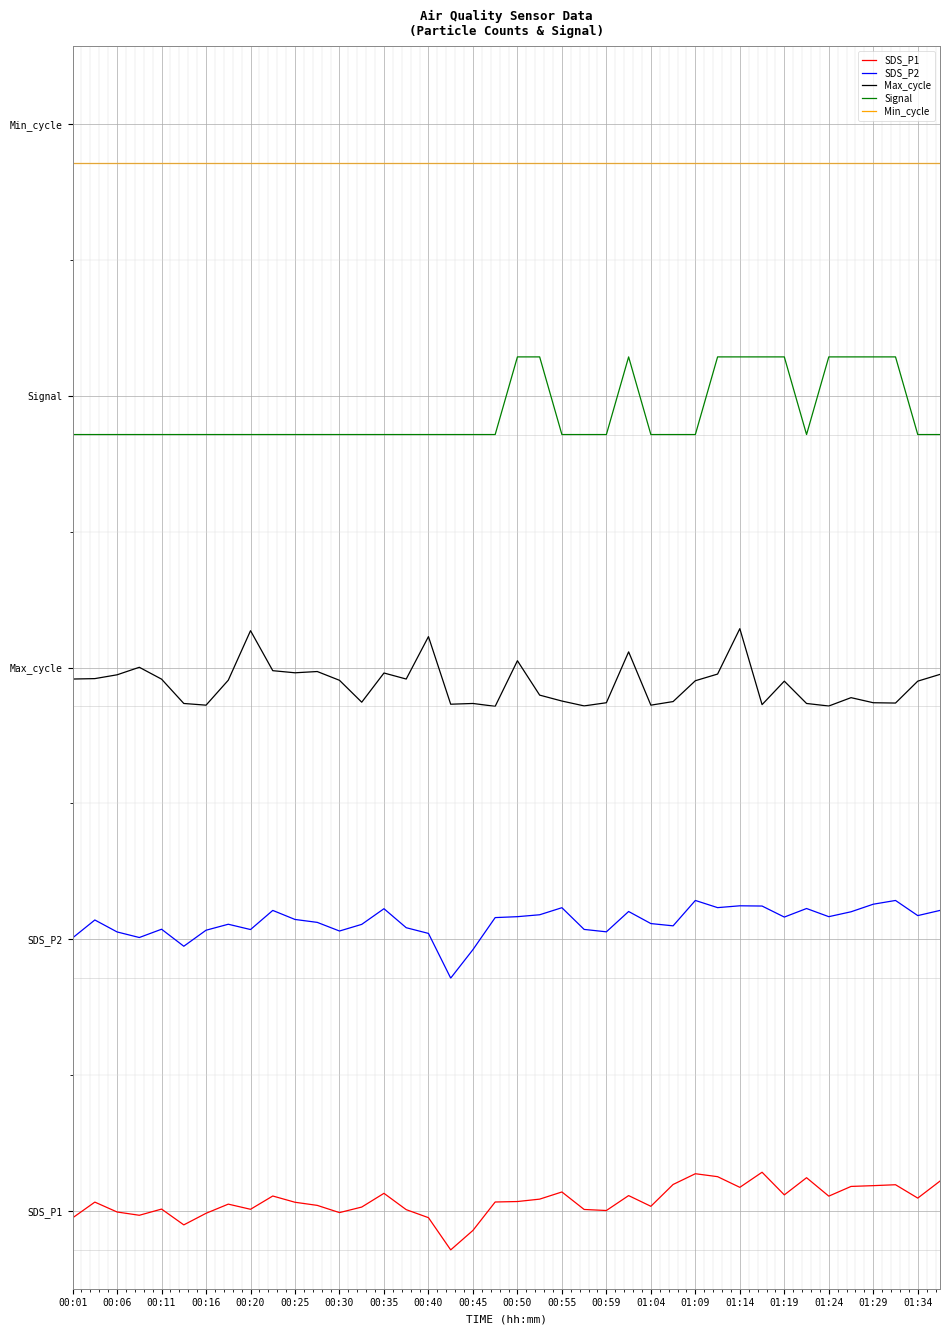

At how many categories does at least one series exceed 8?

40